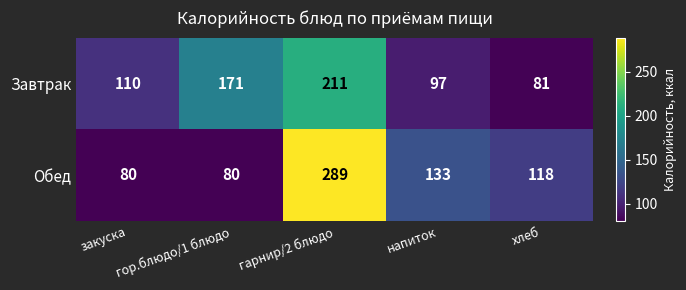

Which series has the largest range (max minus min)?

Обед